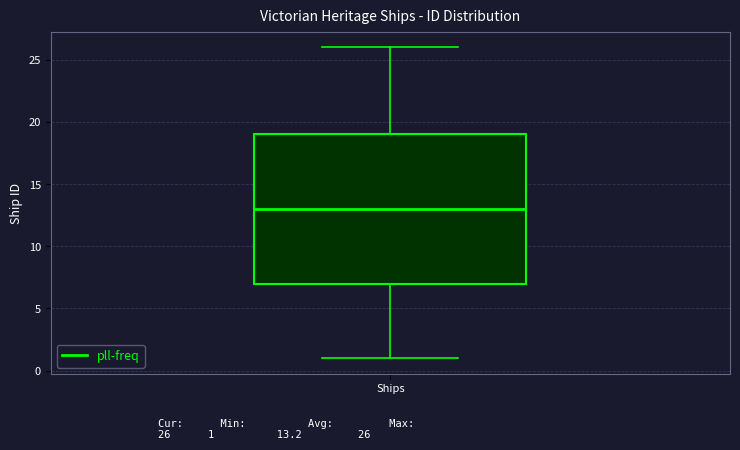

Where is the lower edge of the box for Ships on the y-axis? The values are not printed on the chart, so give them approximately, as read against the axis.

7